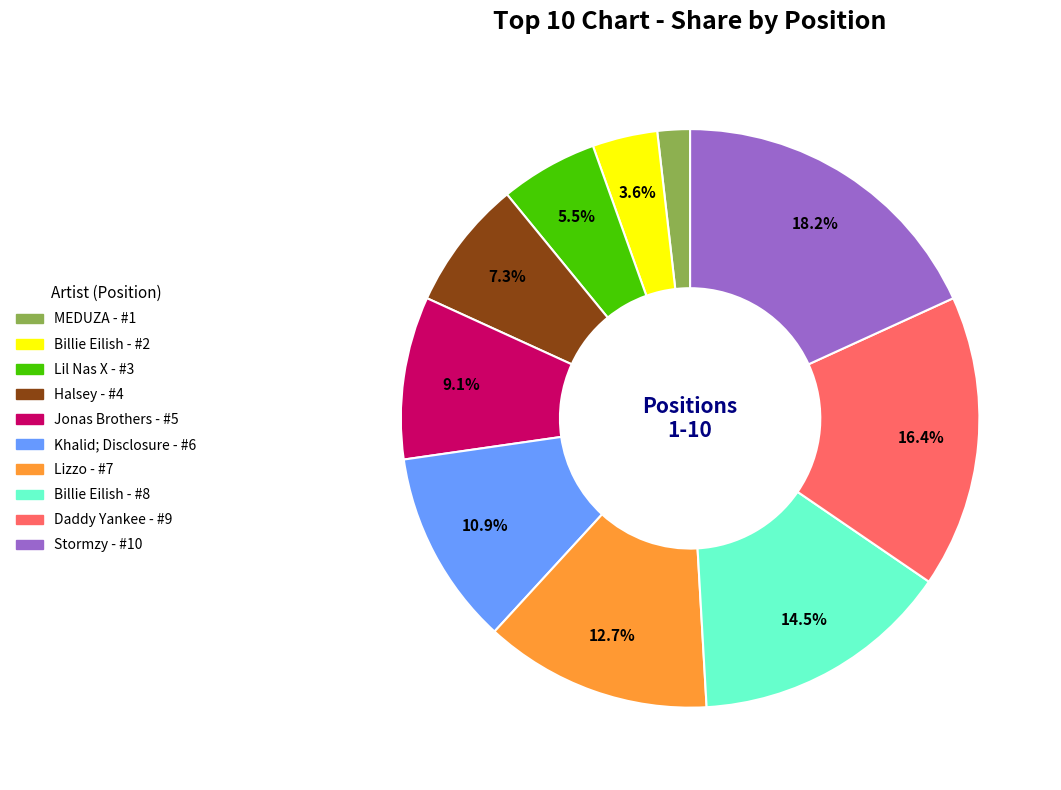

Is there any slice that represents more than half of the pie?

No